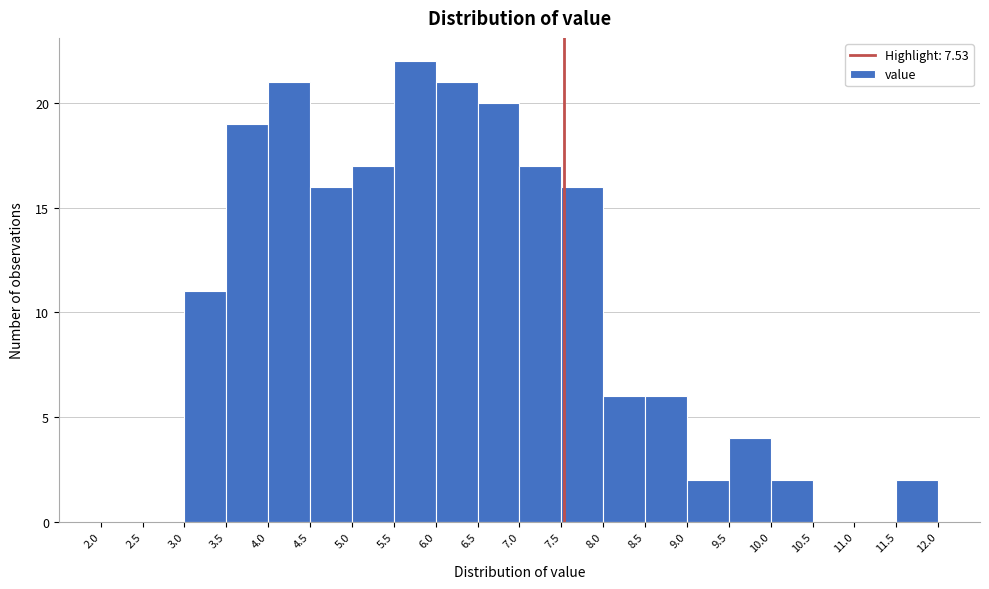

Over which range of the x-axis is the bar tallest?

5.5 to 6.0